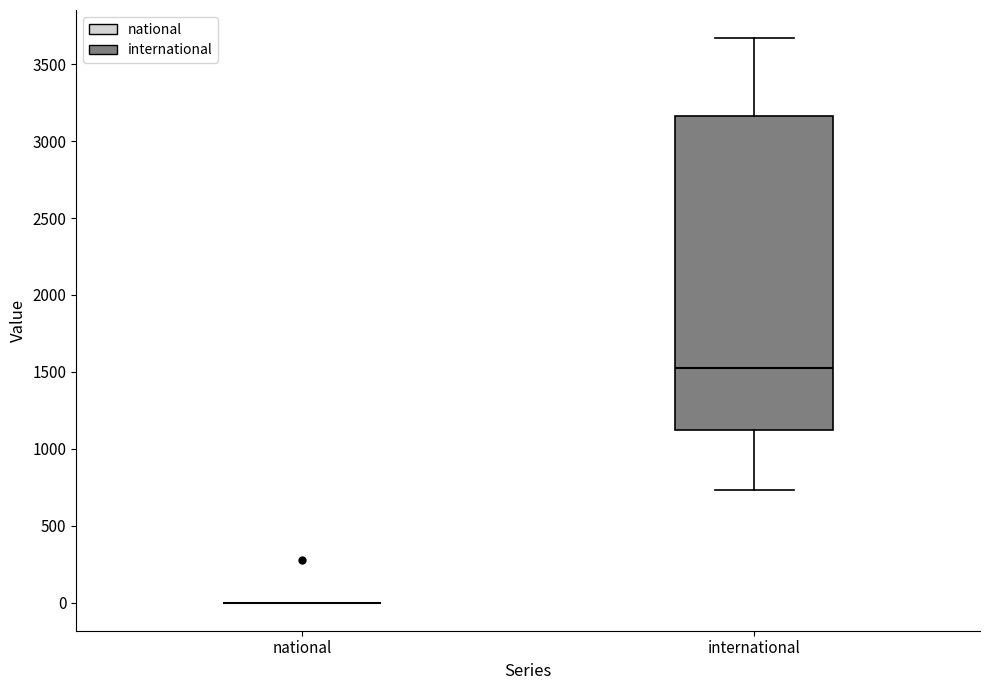

Comparing the boxes themselves (not the whiskers), which one is the tallest?

international